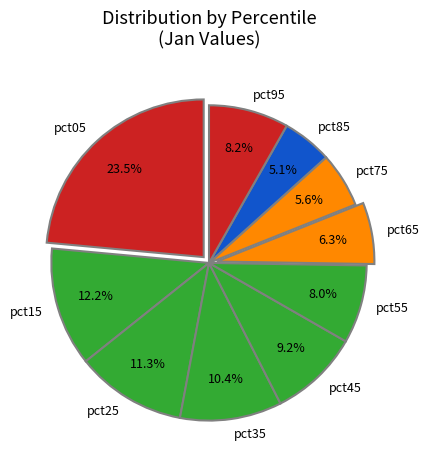

How many segments does this pie chart have?

10